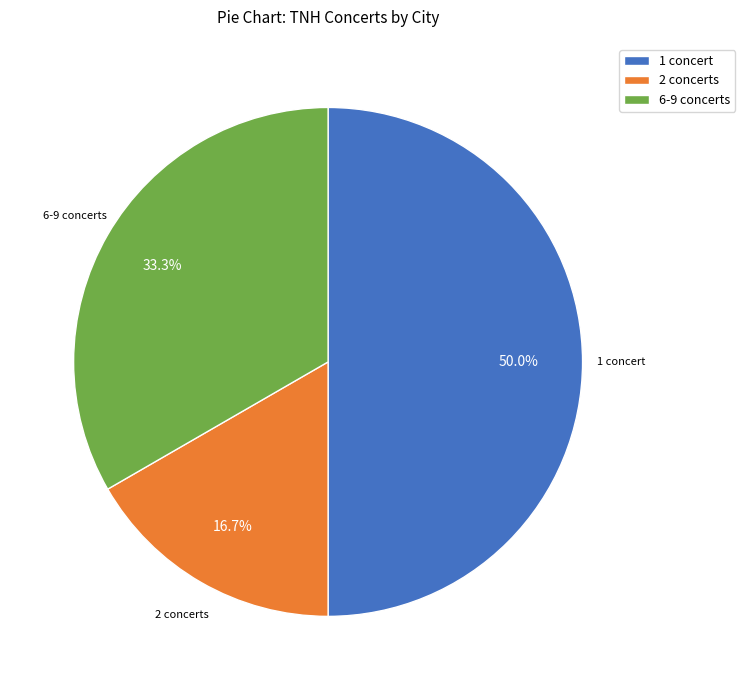

Is 2 concerts the majority of the pie?

No